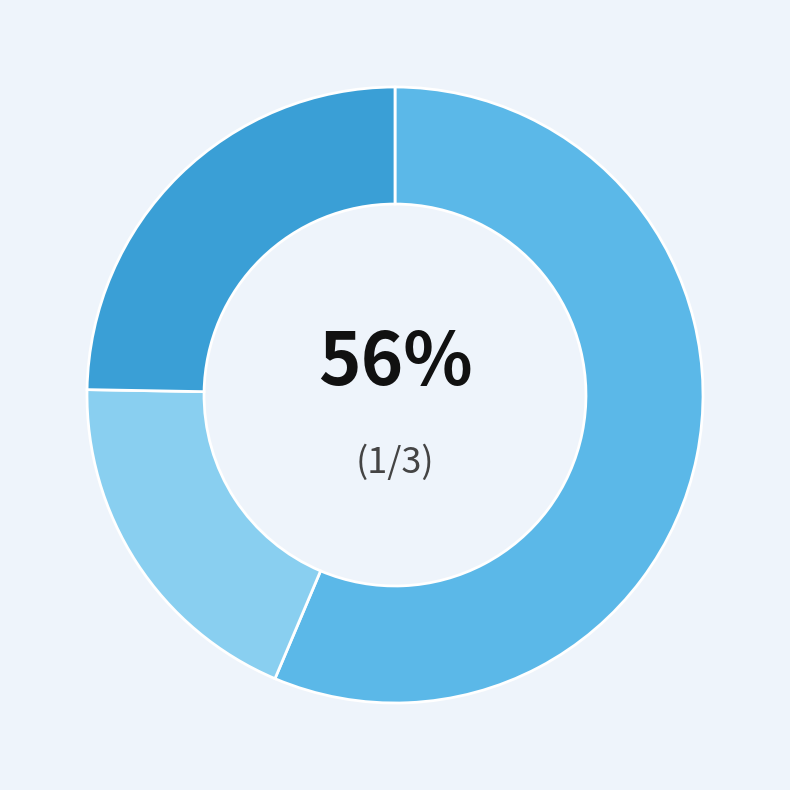

Is there a majority slice in this chart?

Yes